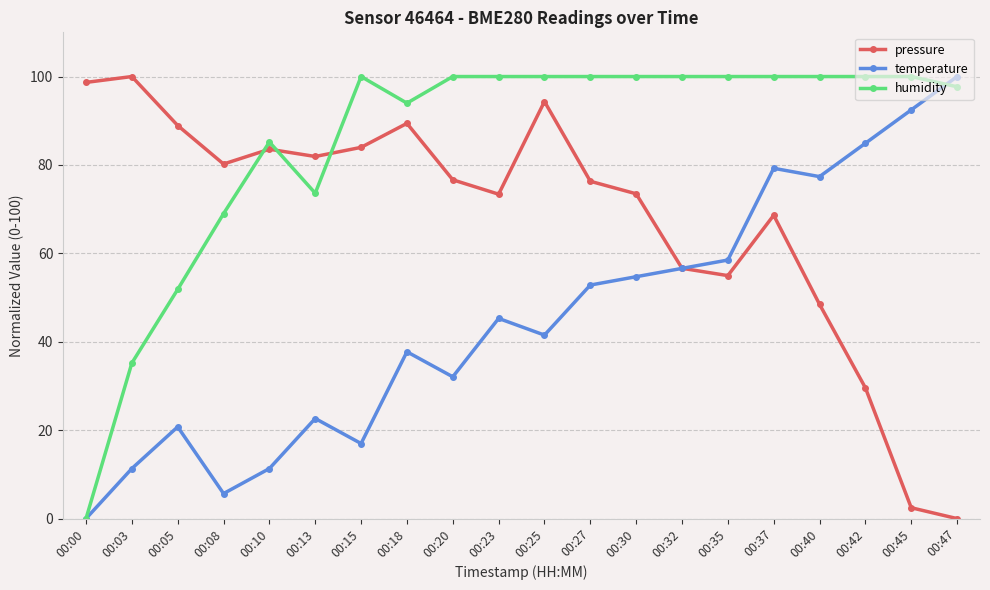

What is the total value across all series at 00:05?

161.5